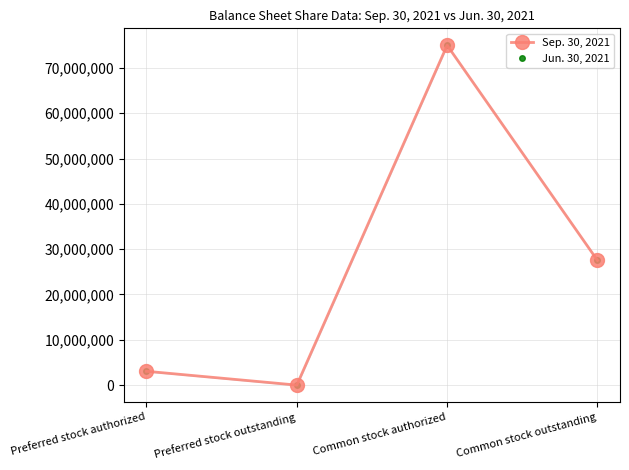

What is the difference between the highest and lowest values at Common stock outstanding?

1173